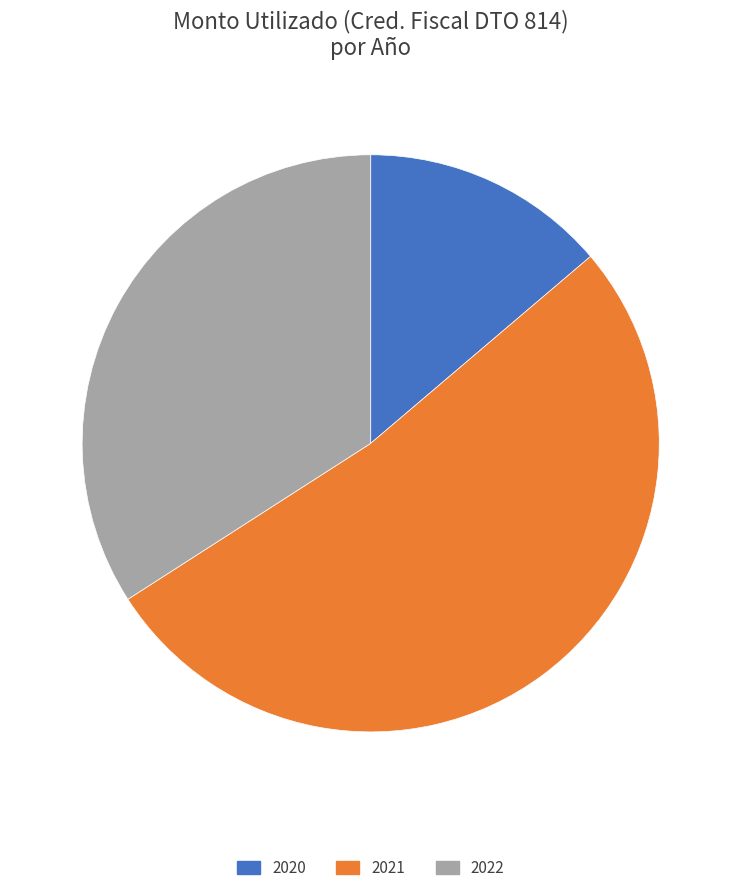

Do 2022 and 2021 together represent more than half of the pie?

Yes